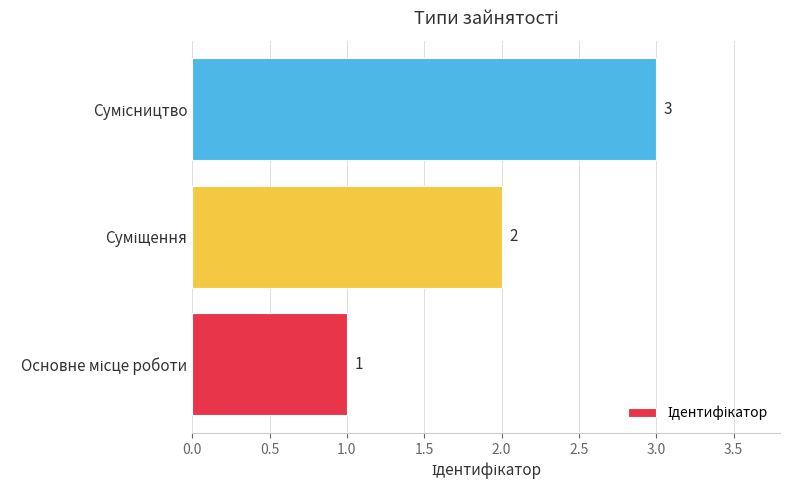

What is the maximum value shown in the chart?

3